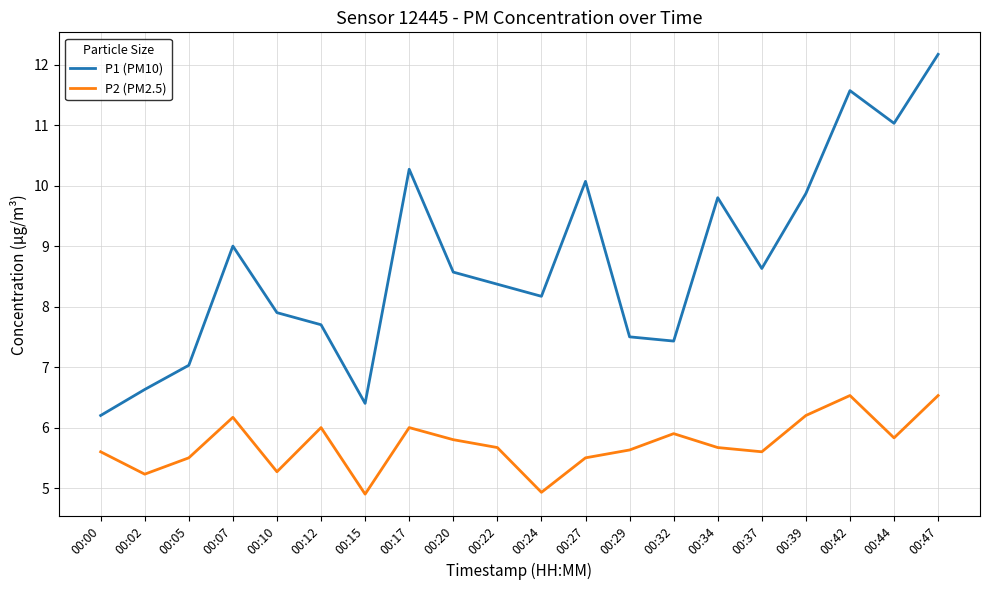

At which category is the sum across all series the highest?

00:47